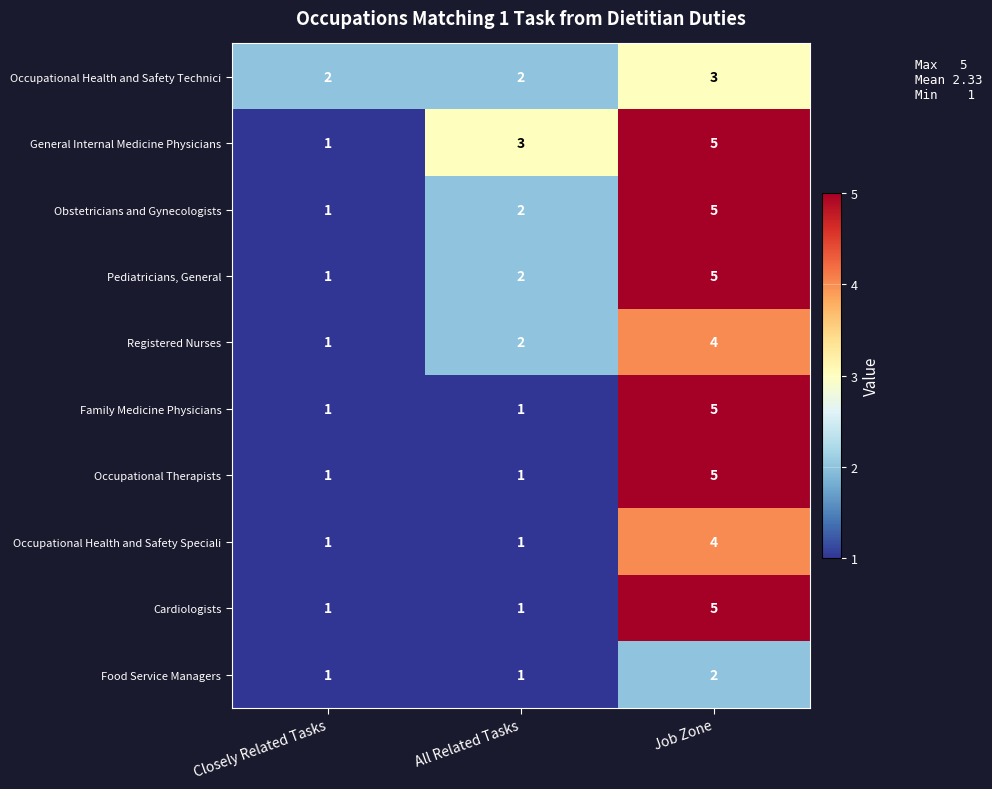

Reading left to right, extract all data points from this chart.

Occupational Health and Safety Technici: 2	2	3
General Internal Medicine Physicians: 1	3	5
Obstetricians and Gynecologists: 1	2	5
Pediatricians, General: 1	2	5
Registered Nurses: 1	2	4
Family Medicine Physicians: 1	1	5
Occupational Therapists: 1	1	5
Occupational Health and Safety Speciali: 1	1	4
Cardiologists: 1	1	5
Food Service Managers: 1	1	2